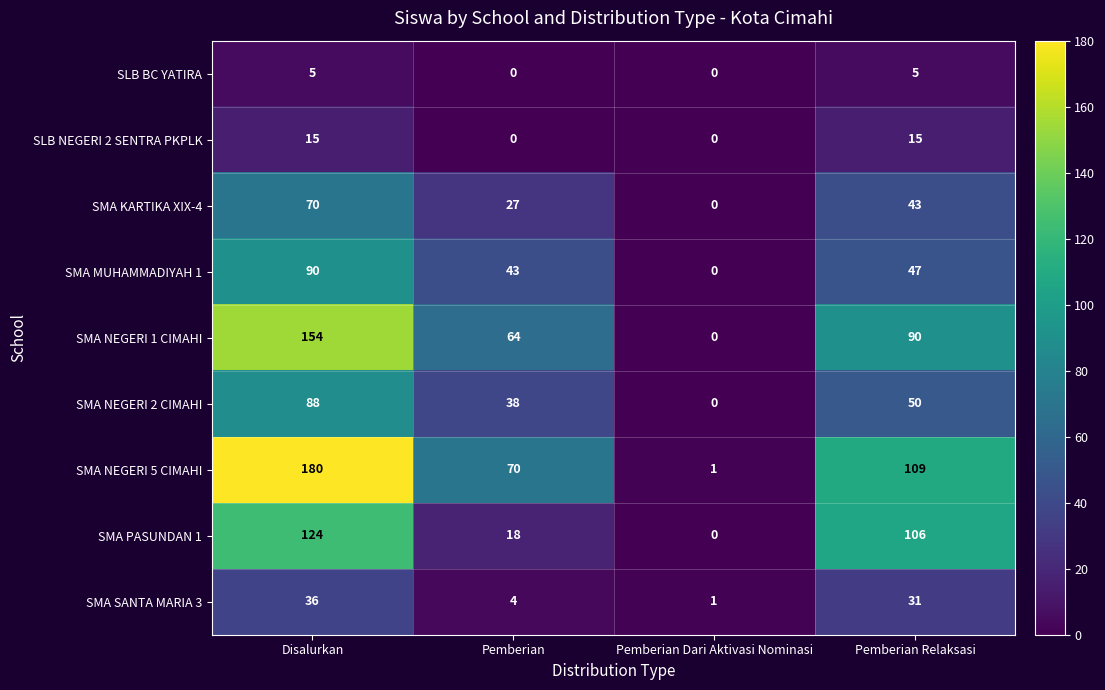

Count the SMA KARTIKA XIX-4 values in the range 27 to 70.

3